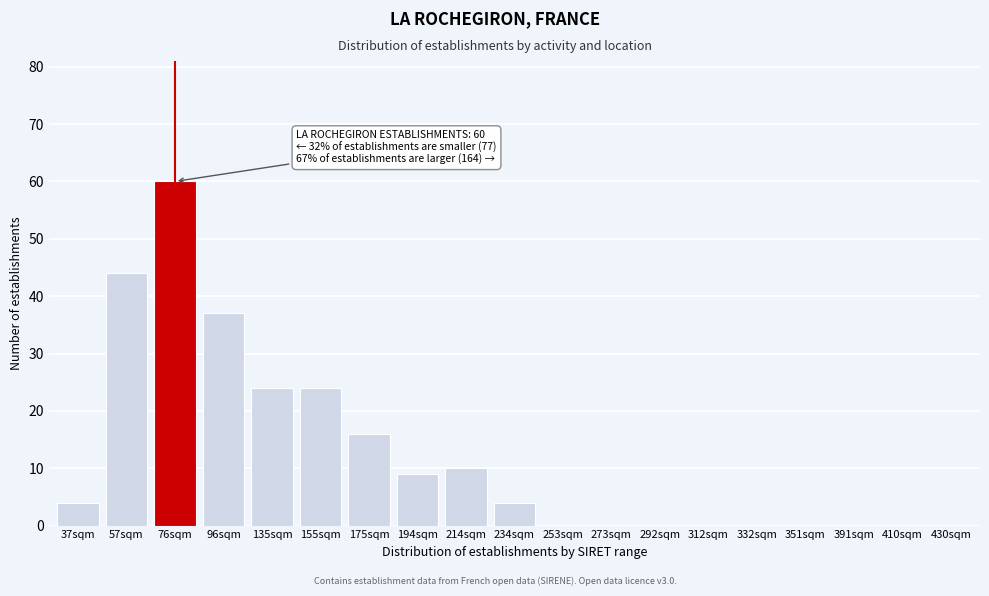

Reading left to right, list all the values displayed in this chart.

37sqm=4	57sqm=44	76sqm=60	96sqm=37	135sqm=24	155sqm=24	175sqm=16	194sqm=9	214sqm=10	234sqm=4	253sqm=0	273sqm=0	292sqm=0	312sqm=0	332sqm=0	351sqm=0	391sqm=0	410sqm=0	430sqm=0